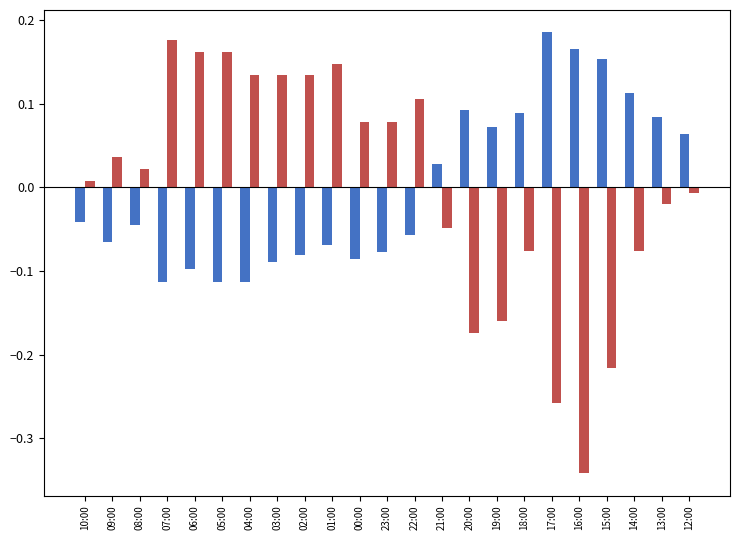

What is the spread (max minus min) of values at 15:00?

0.4